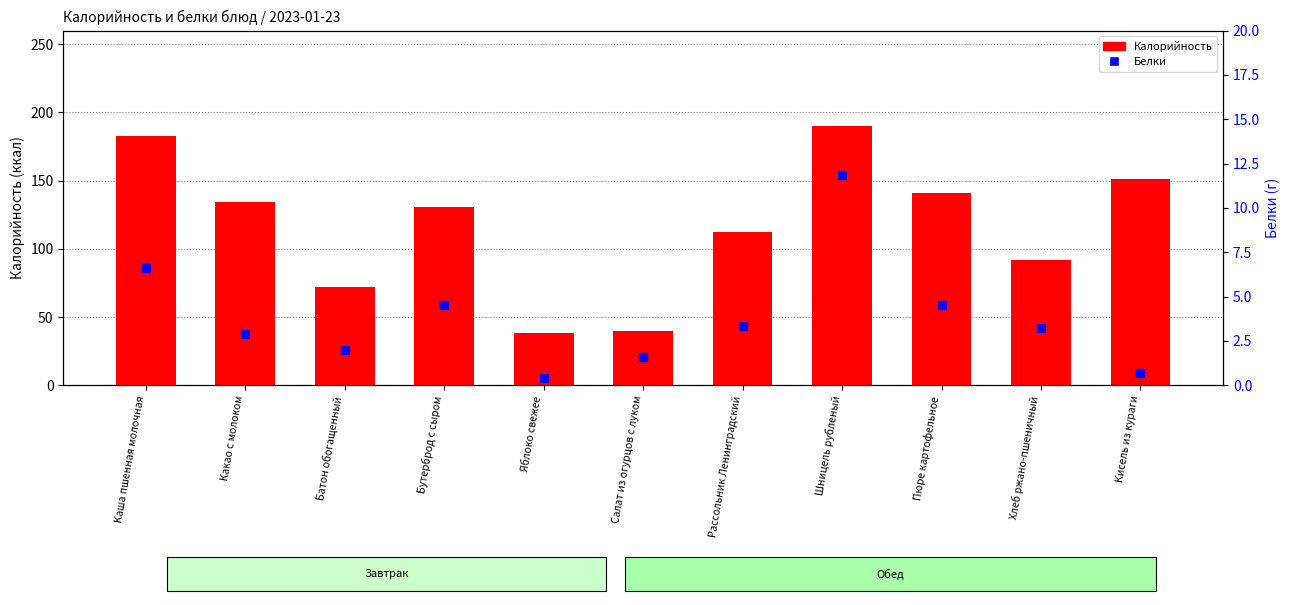

At which category is the sum across all series the highest?

Шницель рубленый